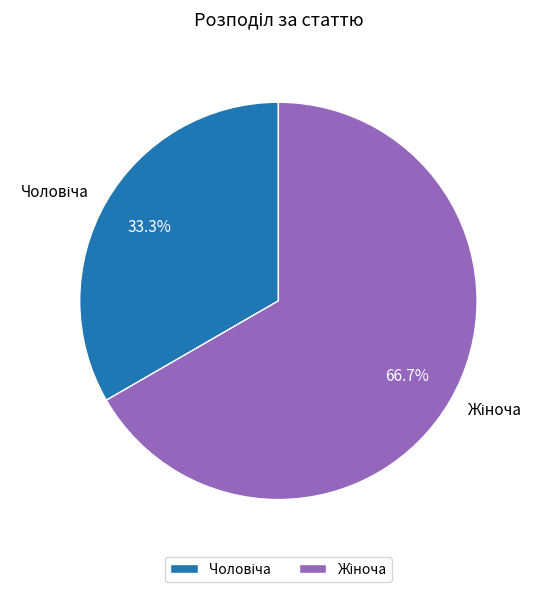

How many segments does this pie chart have?

2